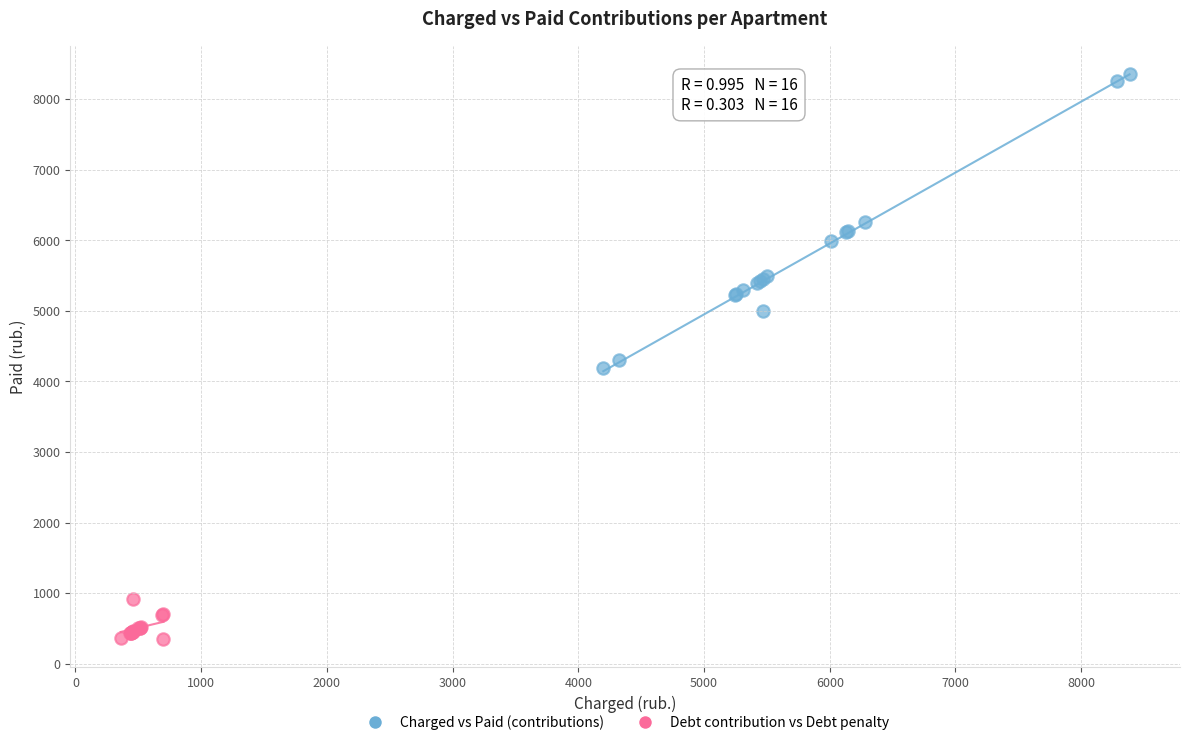

Which series contains the highest Y value?

Charged vs Paid (contributions)